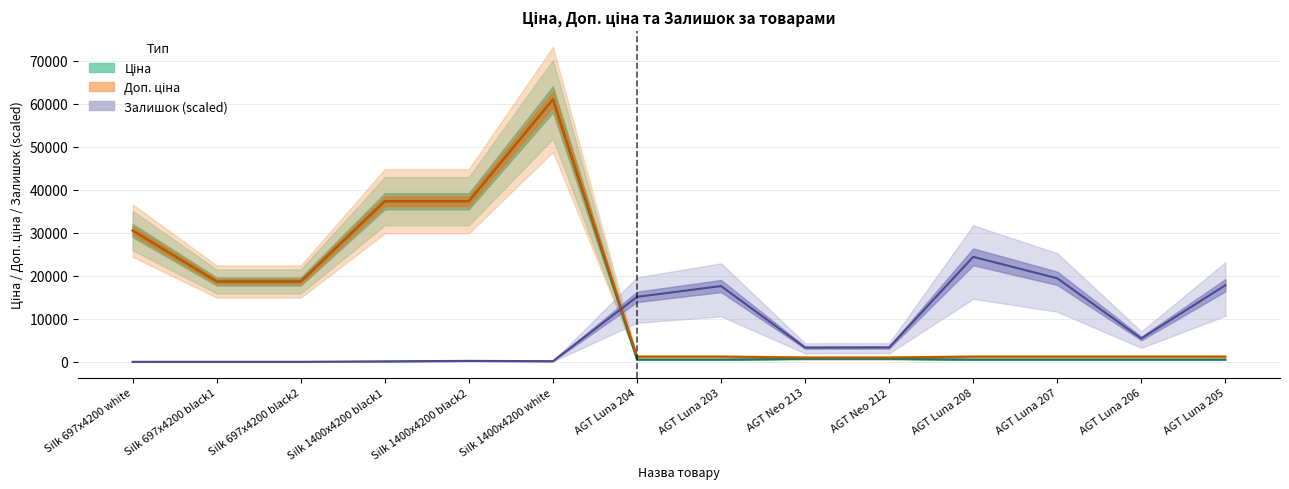

Where is Залишок (scaled) nearest to the value 12204?

AGT Luna 204